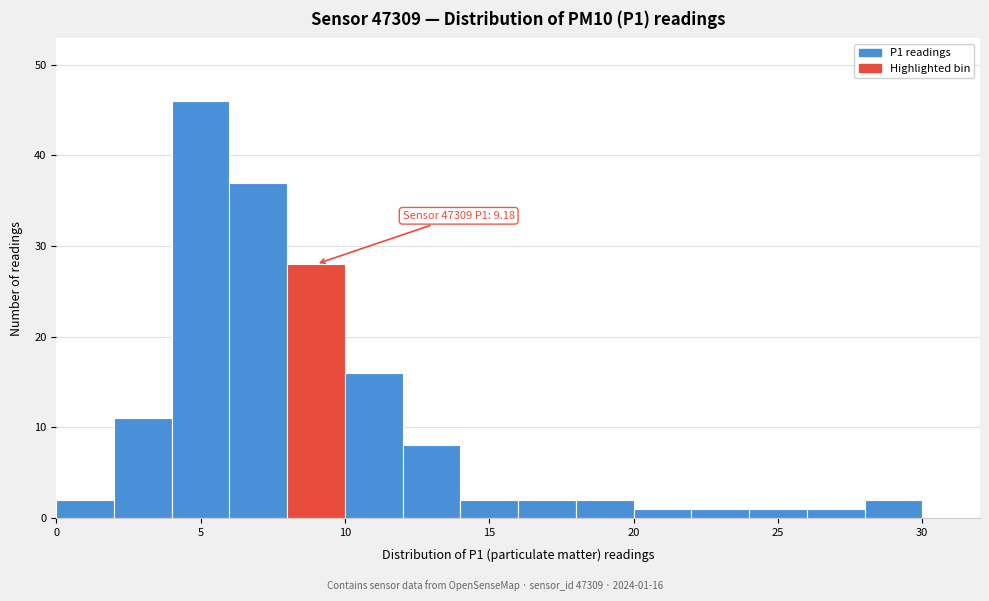

Over which range of the x-axis is the bar tallest?

4 to 6